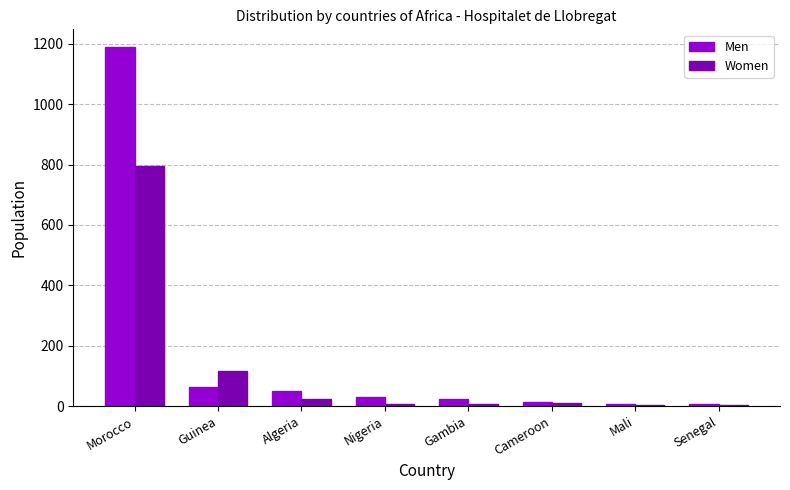

How many series are shown in this chart?

2